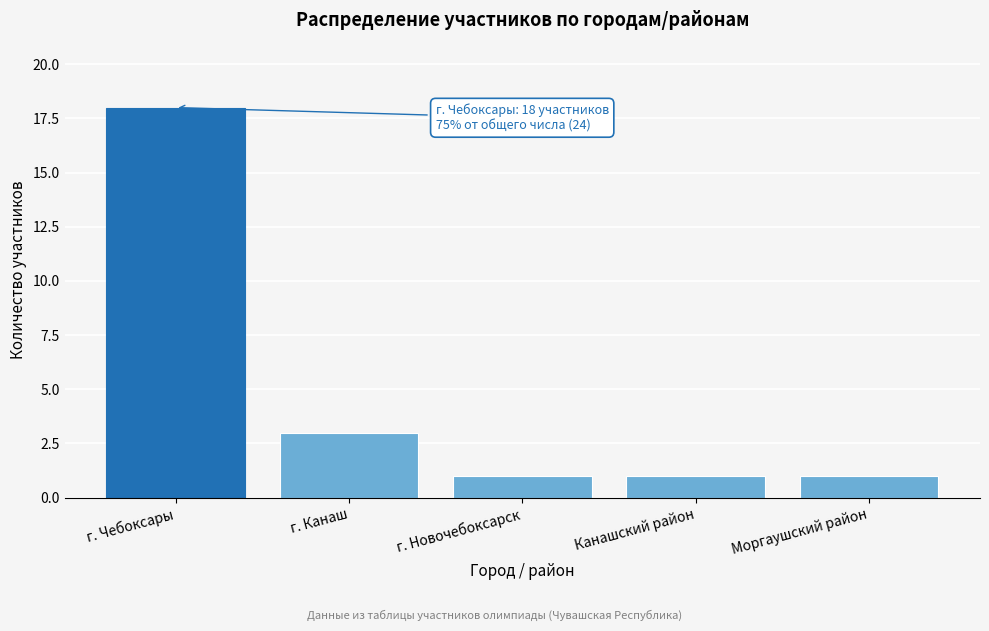

Reading right to left, extract all data points from this chart.

1	1	1	3	18